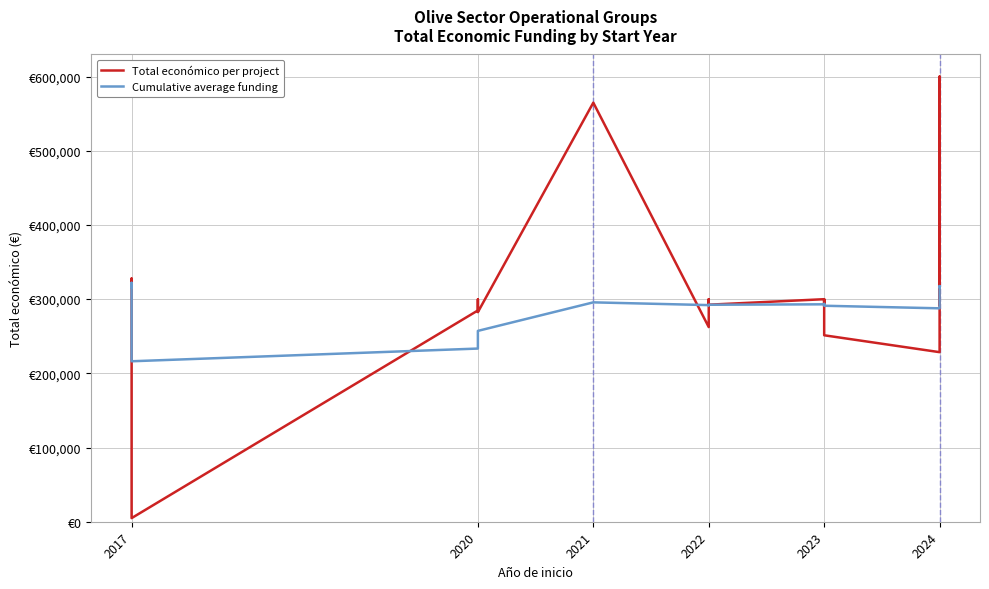

What is the sum of all Cumulative average funding values?

6285689.9